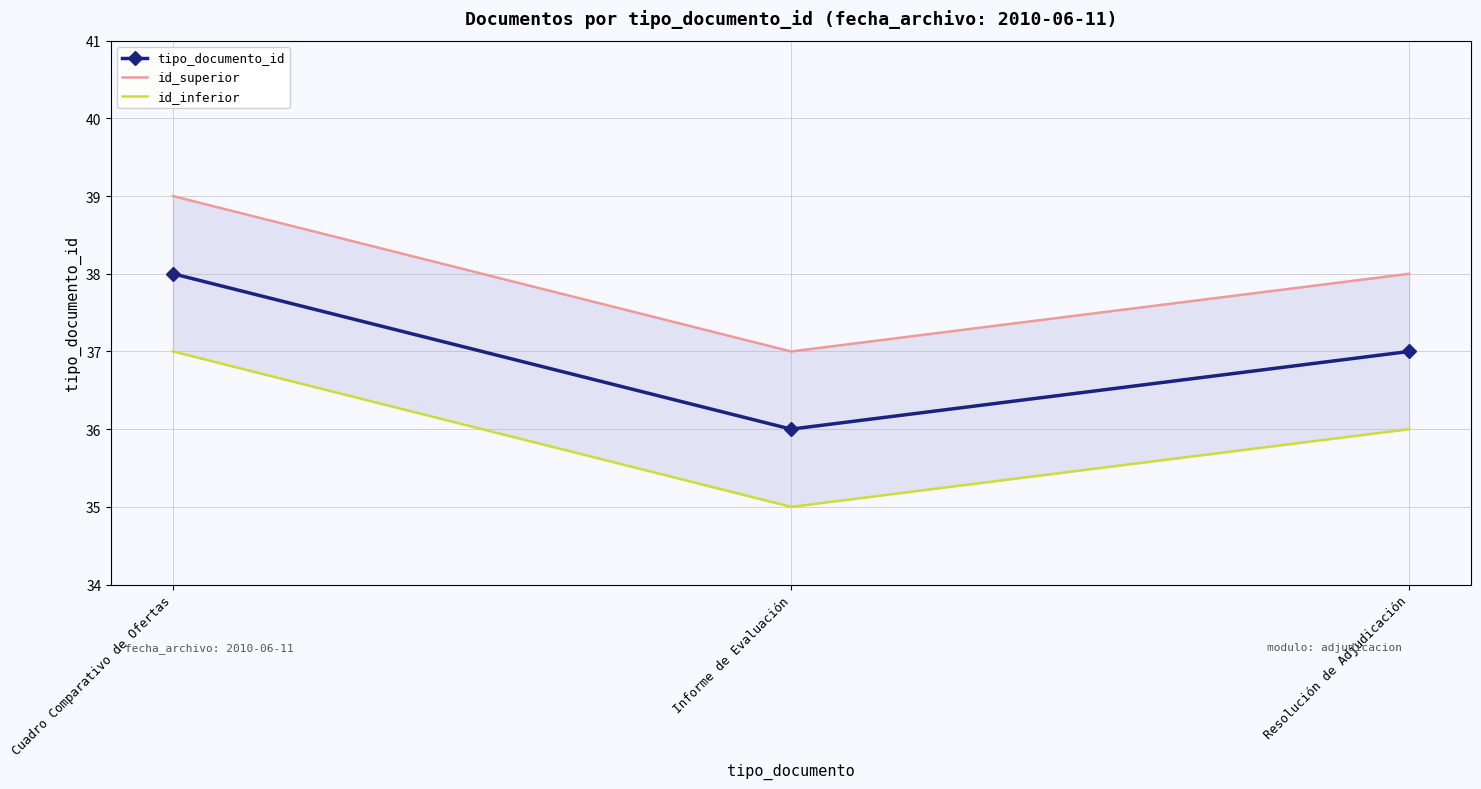

What is the minimum value for tipo_documento_id?

36